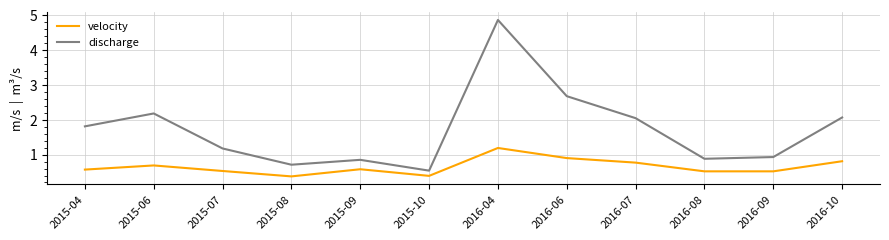

What is the total value across all series at 2015-07?

1.7